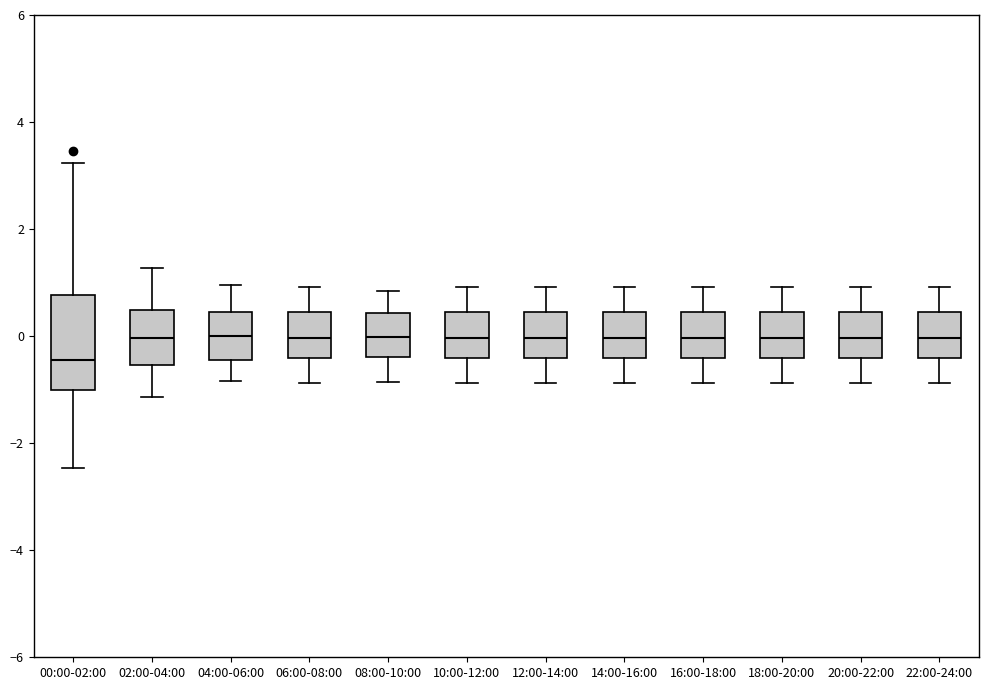

Reading left to right, transcribe this box plot: for each box, give where its median line is, the range the box spans, and where its two whiskers end, as read against the y-axis. The values are not printed on the chart, so give them approximately, as read against the axis.

00:00-02:00: median -0.4, box -1.0 to 0.8, whiskers -2.4 to 3.2
02:00-04:00: median 0.0, box -0.6 to 0.4, whiskers -1.2 to 1.2
04:00-06:00: median 0.0, box -0.4 to 0.4, whiskers -0.8 to 1.0
06:00-08:00: median 0.0, box -0.4 to 0.4, whiskers -0.8 to 1.0
08:00-10:00: median 0.0, box -0.4 to 0.4, whiskers -0.8 to 0.8
10:00-12:00: median 0.0, box -0.4 to 0.4, whiskers -0.8 to 1.0
12:00-14:00: median 0.0, box -0.4 to 0.4, whiskers -0.8 to 1.0
14:00-16:00: median 0.0, box -0.4 to 0.4, whiskers -0.8 to 1.0
16:00-18:00: median 0.0, box -0.4 to 0.4, whiskers -0.8 to 1.0
18:00-20:00: median 0.0, box -0.4 to 0.4, whiskers -0.8 to 1.0
20:00-22:00: median 0.0, box -0.4 to 0.4, whiskers -0.8 to 1.0
22:00-24:00: median 0.0, box -0.4 to 0.4, whiskers -0.8 to 1.0